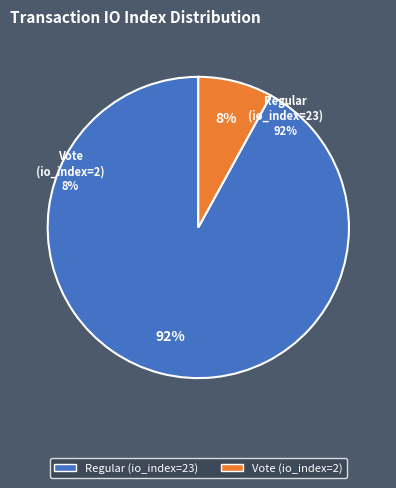

What percentage is NOT represented by Regular (io_index=23)?

8.0%